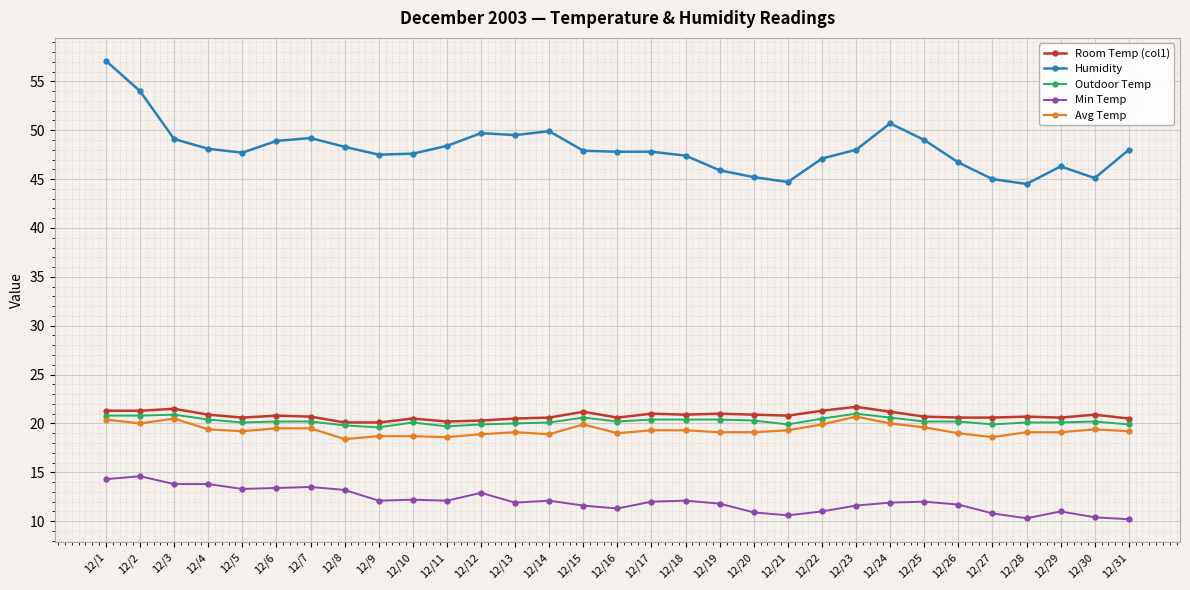

What is the minimum value shown in the chart?

10.2